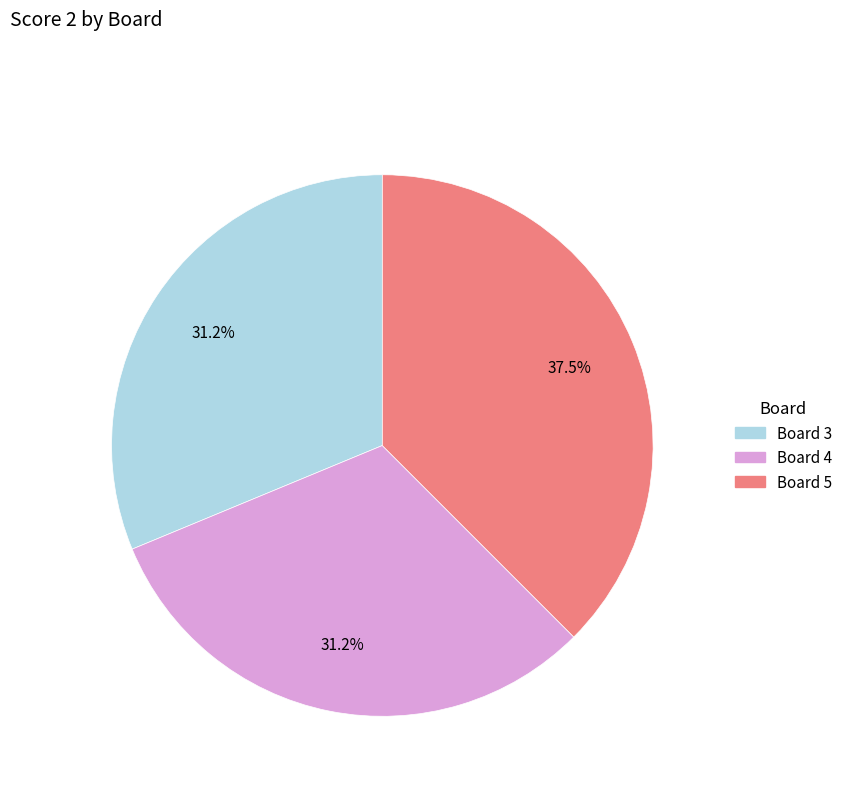

Is there a majority slice in this chart?

No